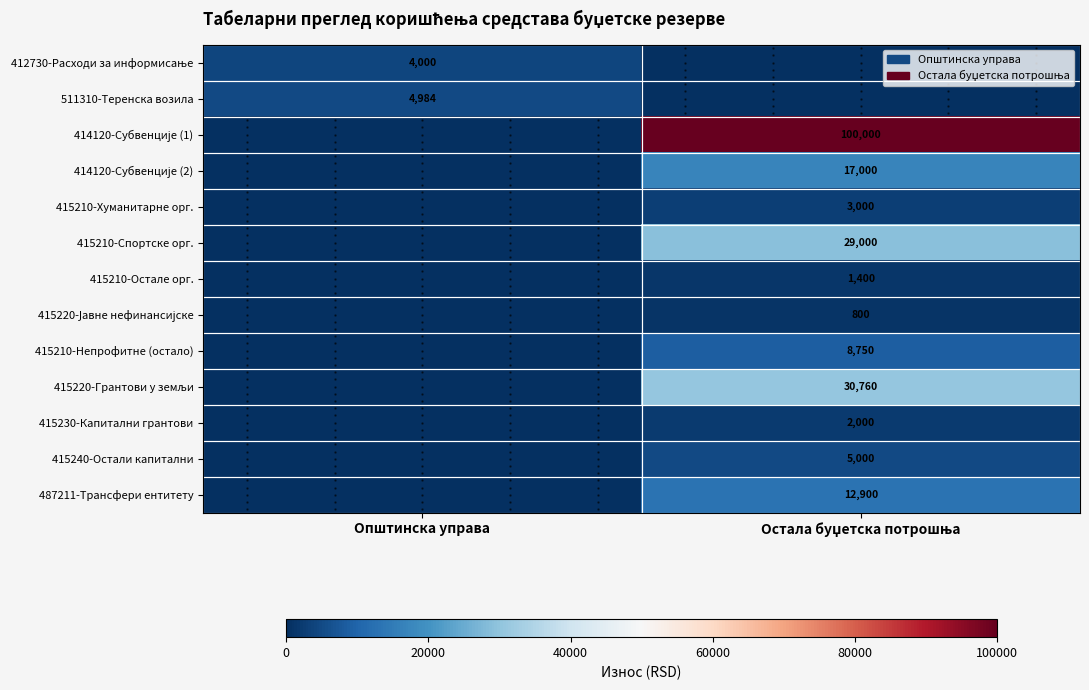

How many 415240-Остали капитални values are between 0 and 5000?

2